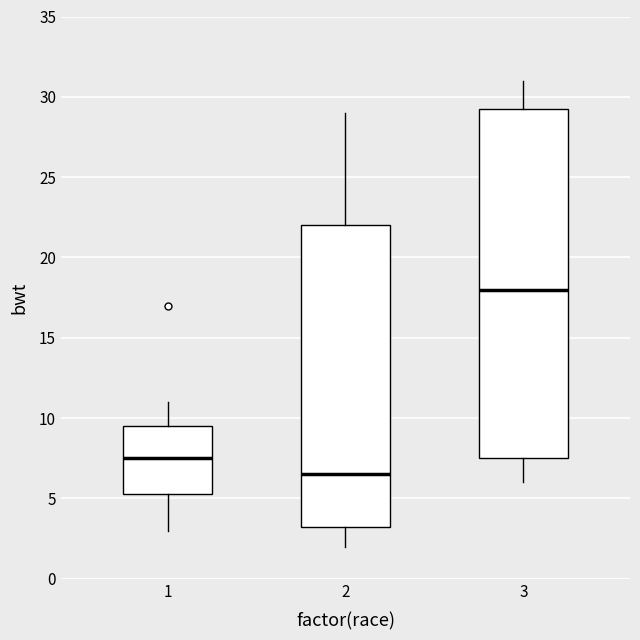

Reading left to right, transcribe this box plot: for each box, give where its median line is, the range the box spans, and where its two whiskers end, as read against the y-axis. The values are not printed on the chart, so give them approximately, as read against the axis.

1: median 7.5, box 5.5 to 9.5, whiskers 3.0 to 11.0
2: median 6.5, box 3.5 to 22.0, whiskers 2.0 to 29.0
3: median 18.0, box 7.5 to 29.5, whiskers 6.0 to 31.0